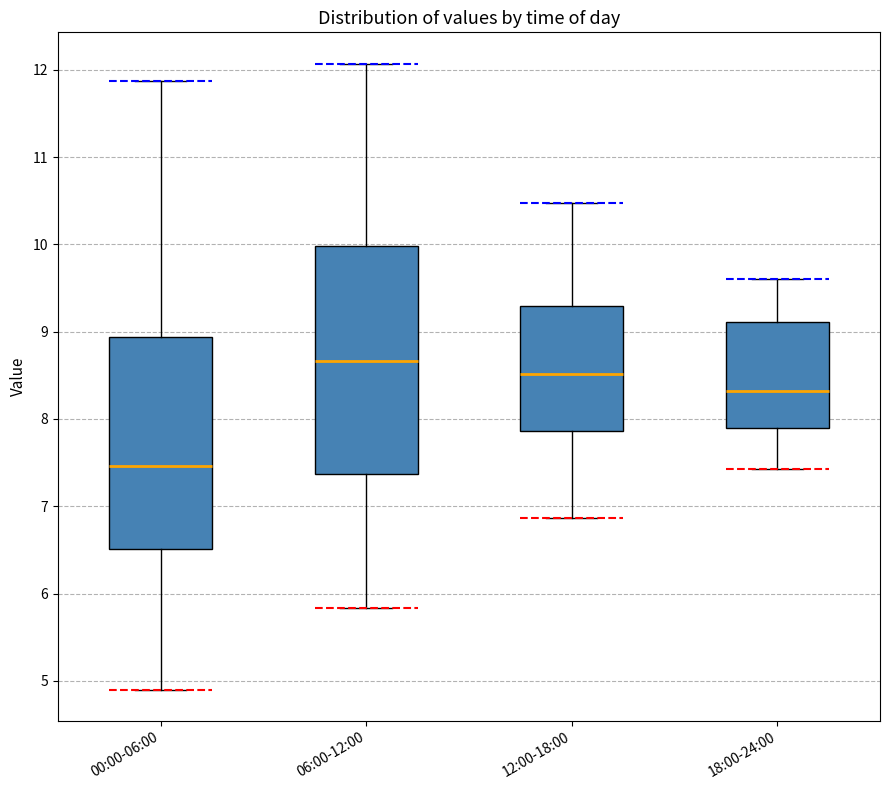

Which box is the tallest, from its lower edge to its upper edge?

06:00-12:00